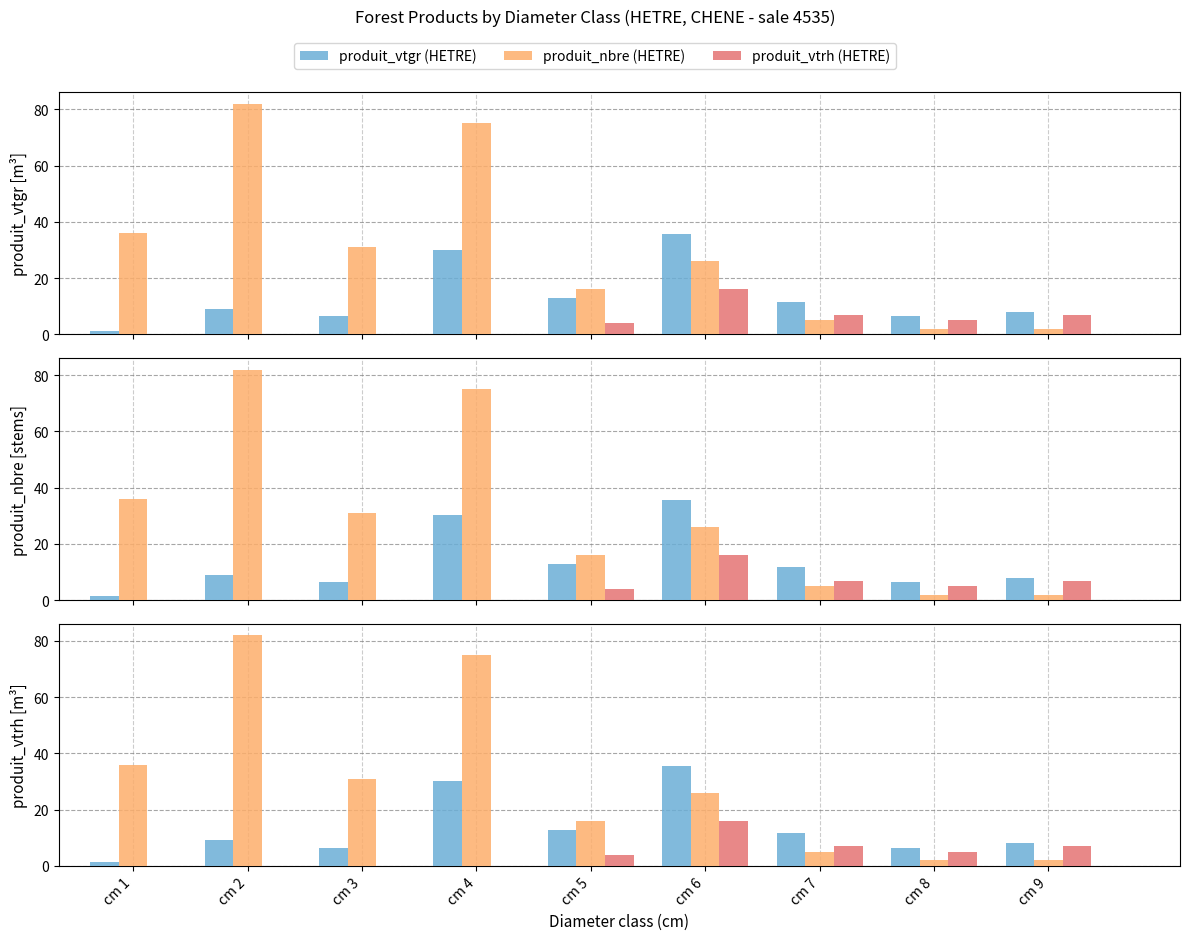

List the series in order of their overall mean, highest first.

produit_nbre (HETRE), produit_vtgr (HETRE), produit_vtrh (HETRE)